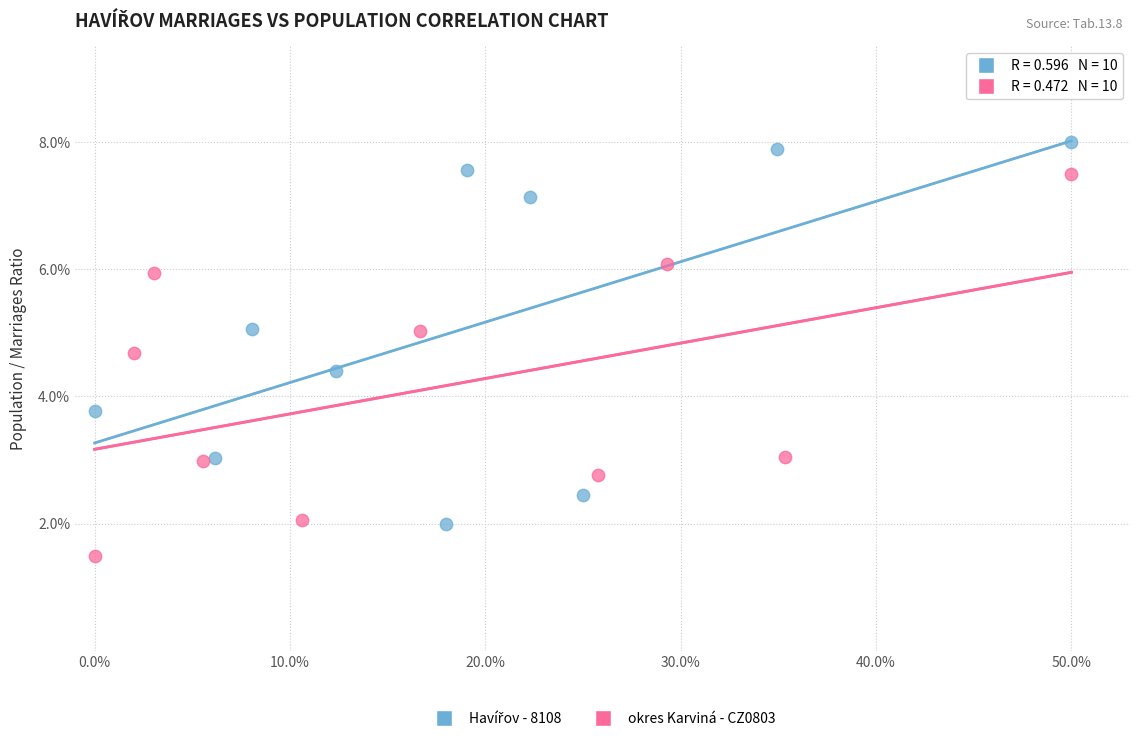

Which series reaches the minimum Y coordinate?

okres Karviná - CZ0803